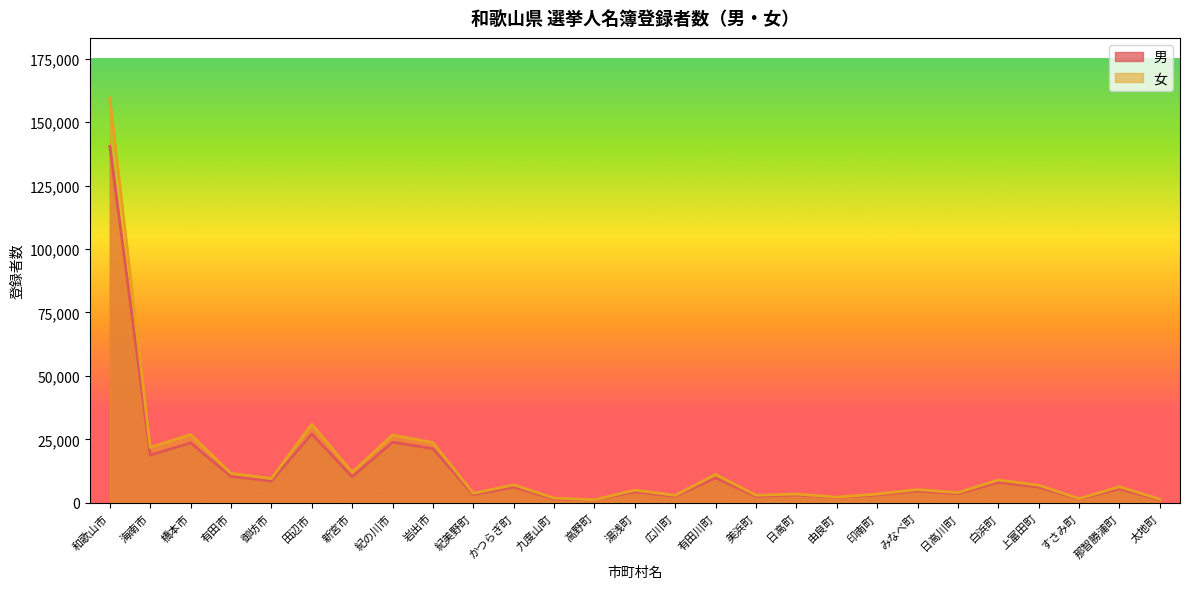

What position from the left is 由良町?

19